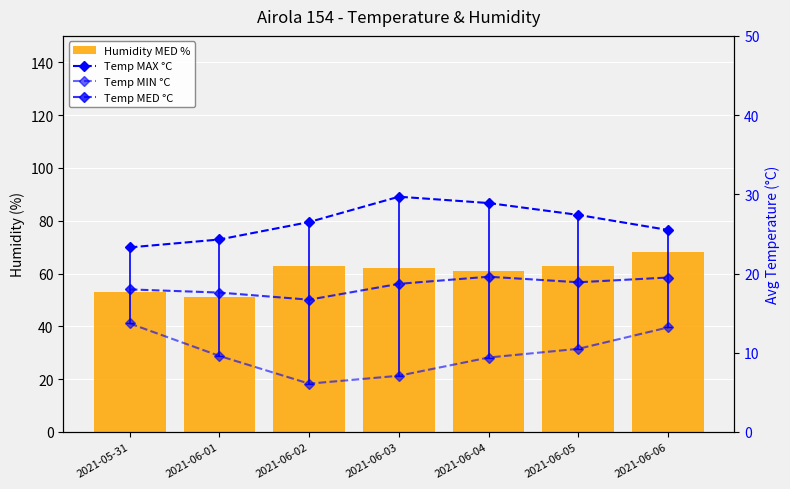

What is the total value across all series at 2021-06-02?

112.3